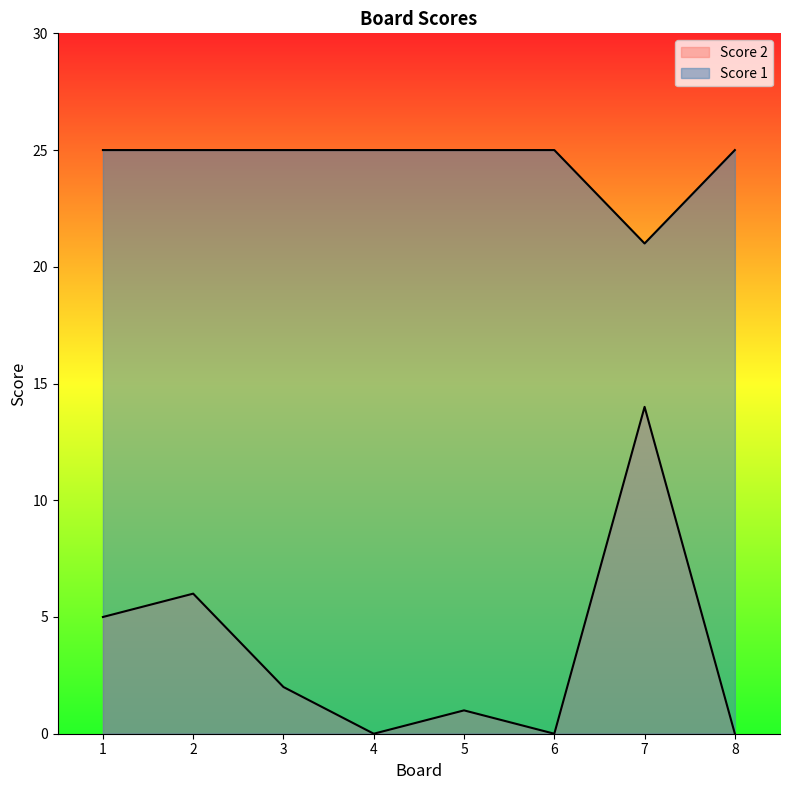

List the series in order of their peak value, highest first.

Score 1, Score 2